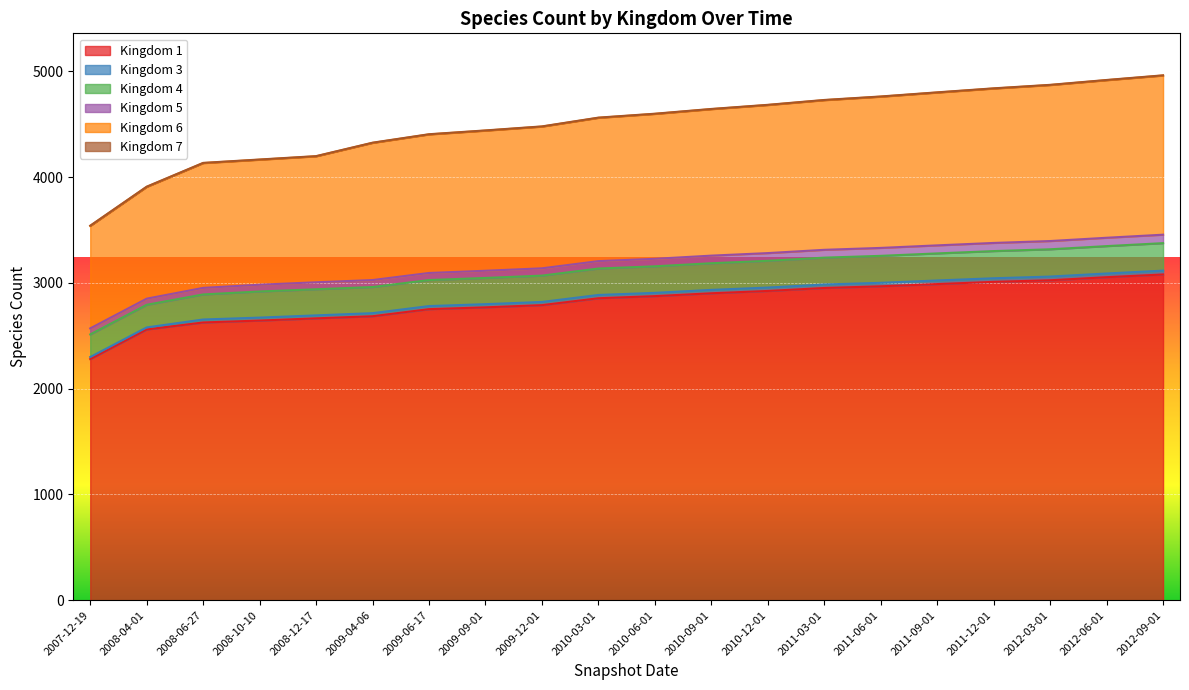

True or false: 1 has a value of 1616 at 2010-12-01.

False